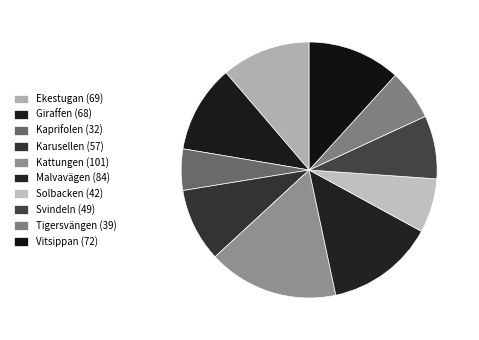

What percentage is the Vitsippan slice, to the nearest percent?

12%